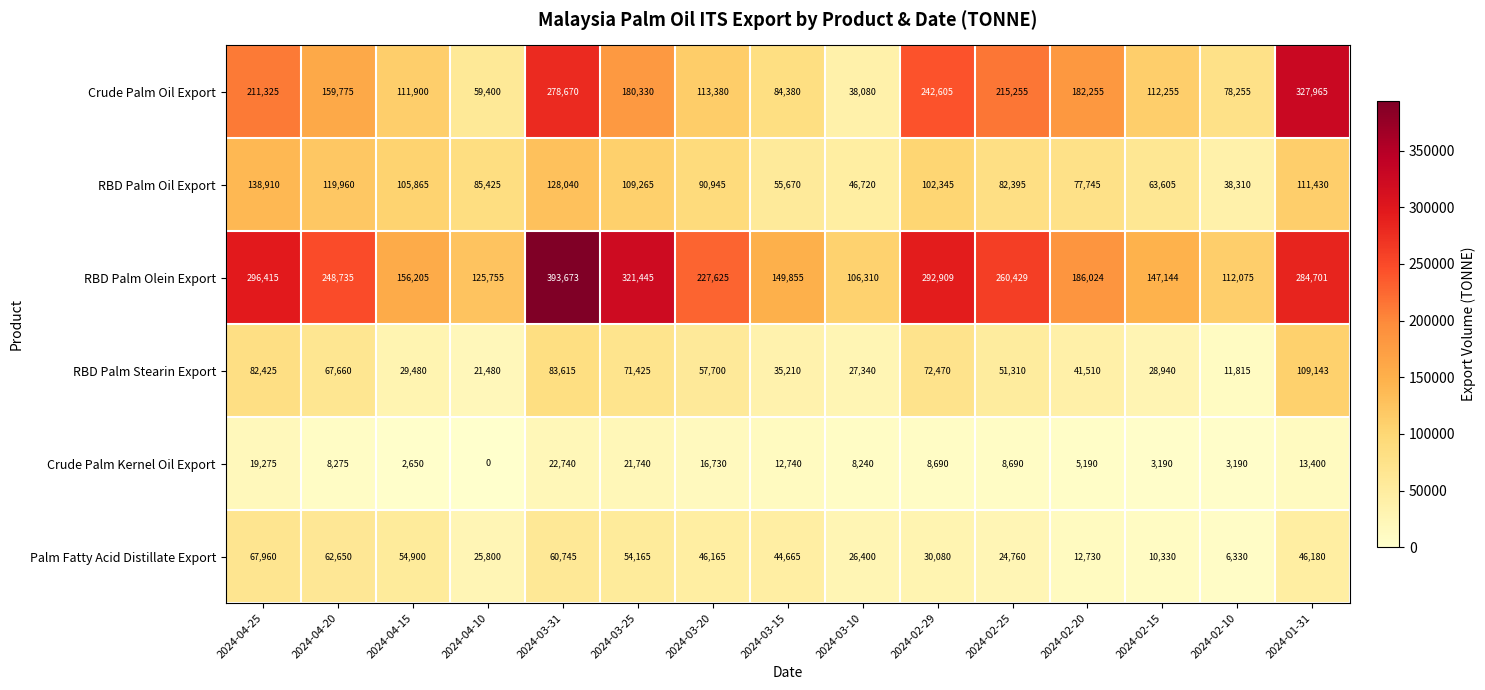

Which series has the largest total across all categories?

RBD Palm Olein Export